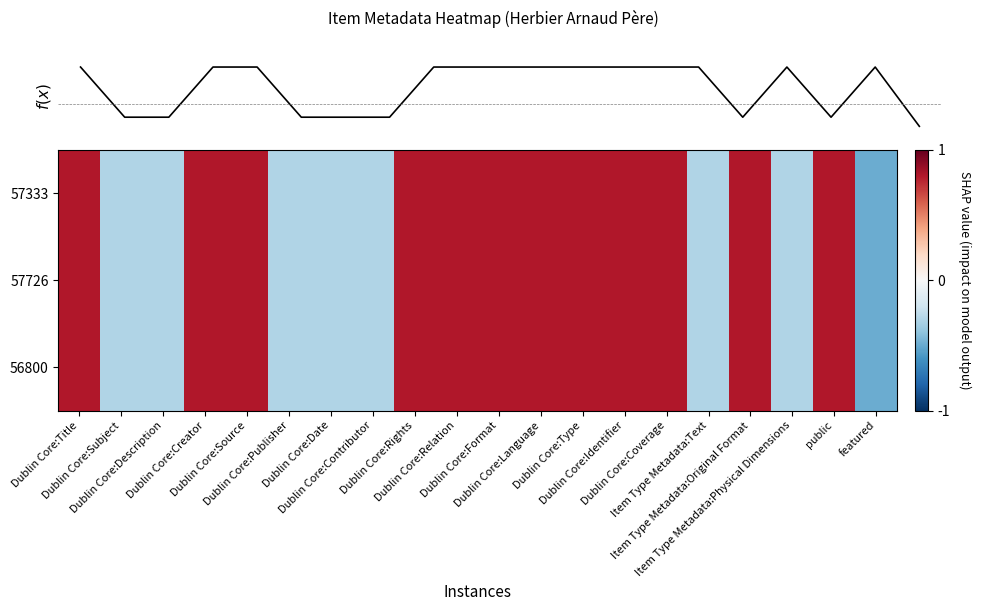

How many negative values does the 56800 series have?

8